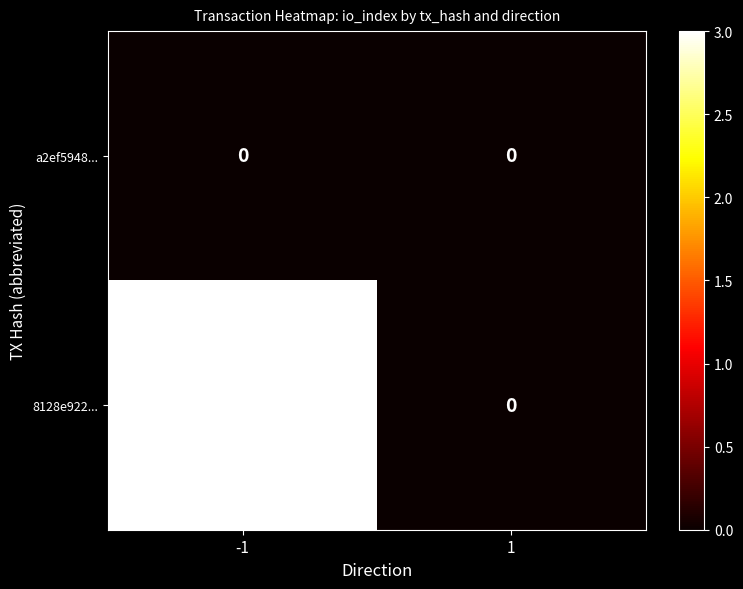

Reading left to right, what are all the values shown in this chart?

a2ef5948...: -1=0	1=0
8128e922...: -1=3	1=0